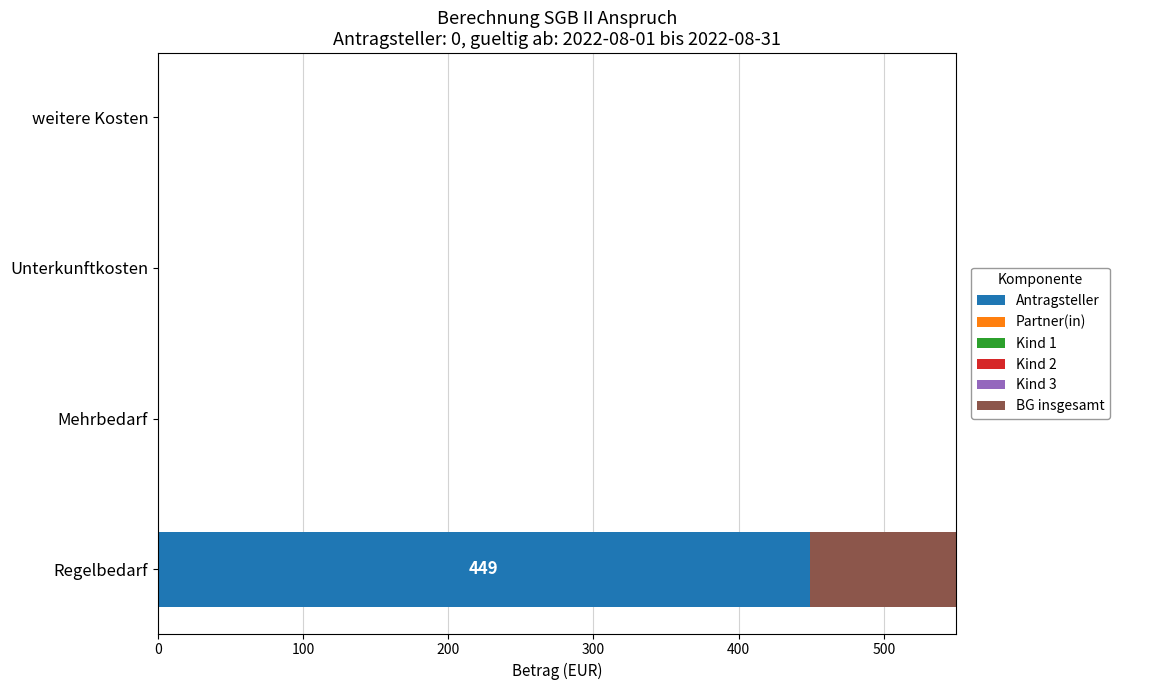

Is the value of Kind 1 at 100 greater than the value of Kind 2 at 100?

No